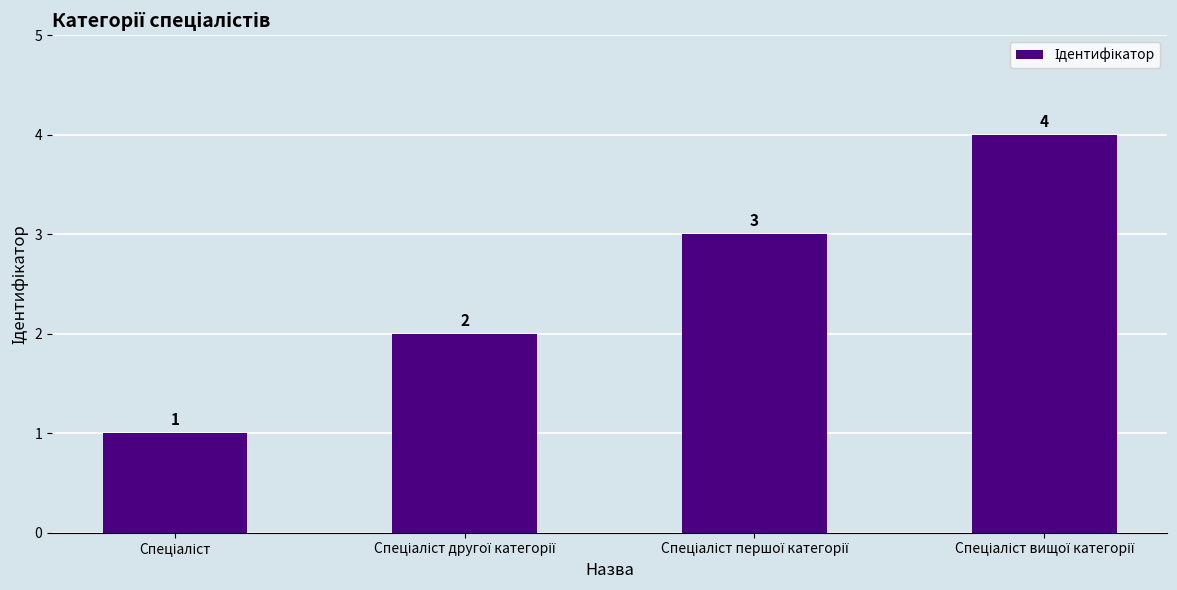

What is the smallest value displayed?

1